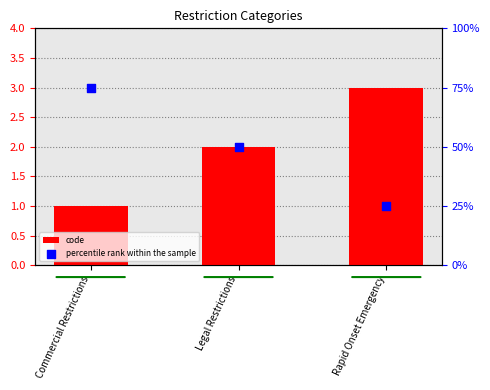

At how many categories does at least one series exceed 26?

2